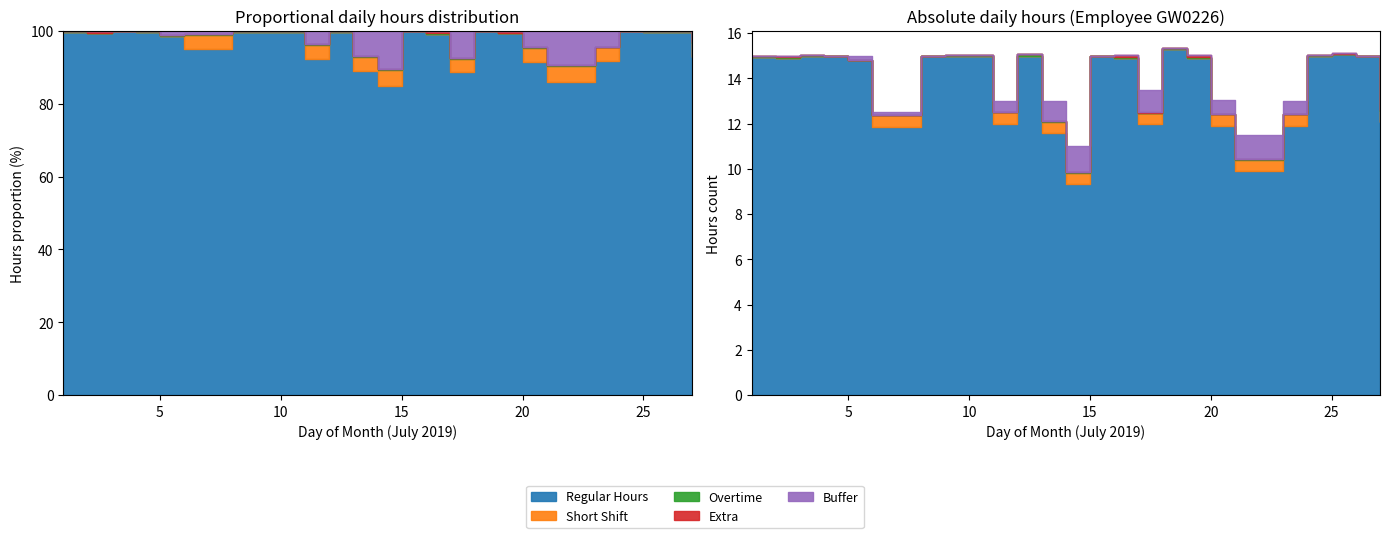

Is the value of Regular Hours at 8 greater than the value of Overtime at 24?

Yes